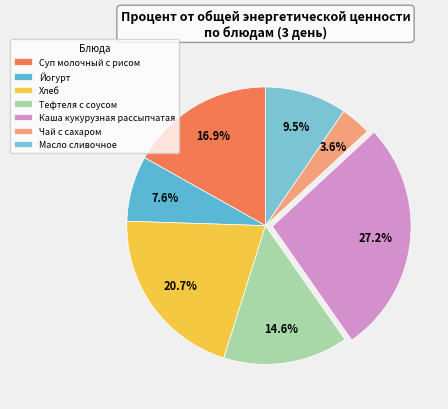

The Хлеб slice represents 10% of the pie. True or false?

False